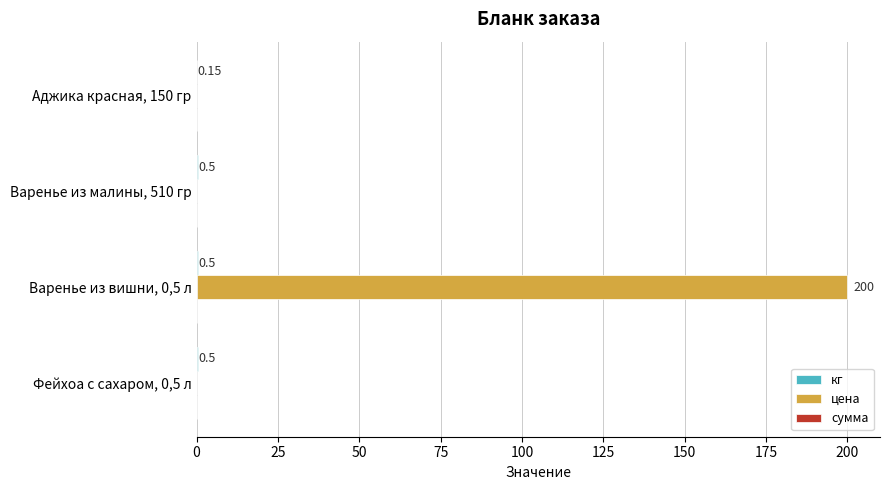

Between Аджика красная, 150 гр and Варенье из вишни, 0,5 л, which series saw the biggest shift?

цена